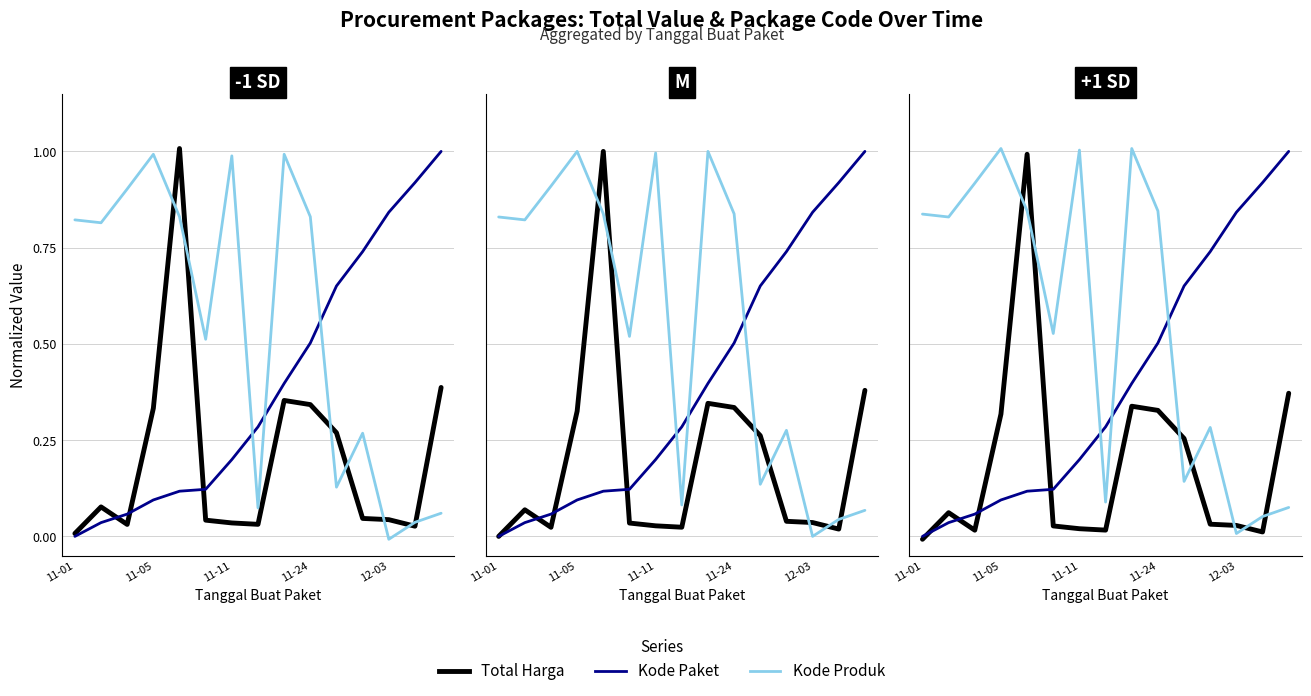

Rank the series by their average value, from highest to lowest.

Kode Produk, Kode Paket, Total Harga